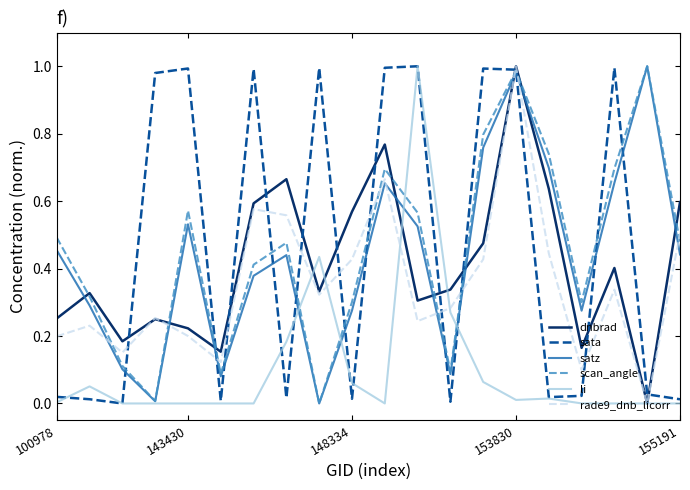

Is this an area chart (filled region under the line)?

No